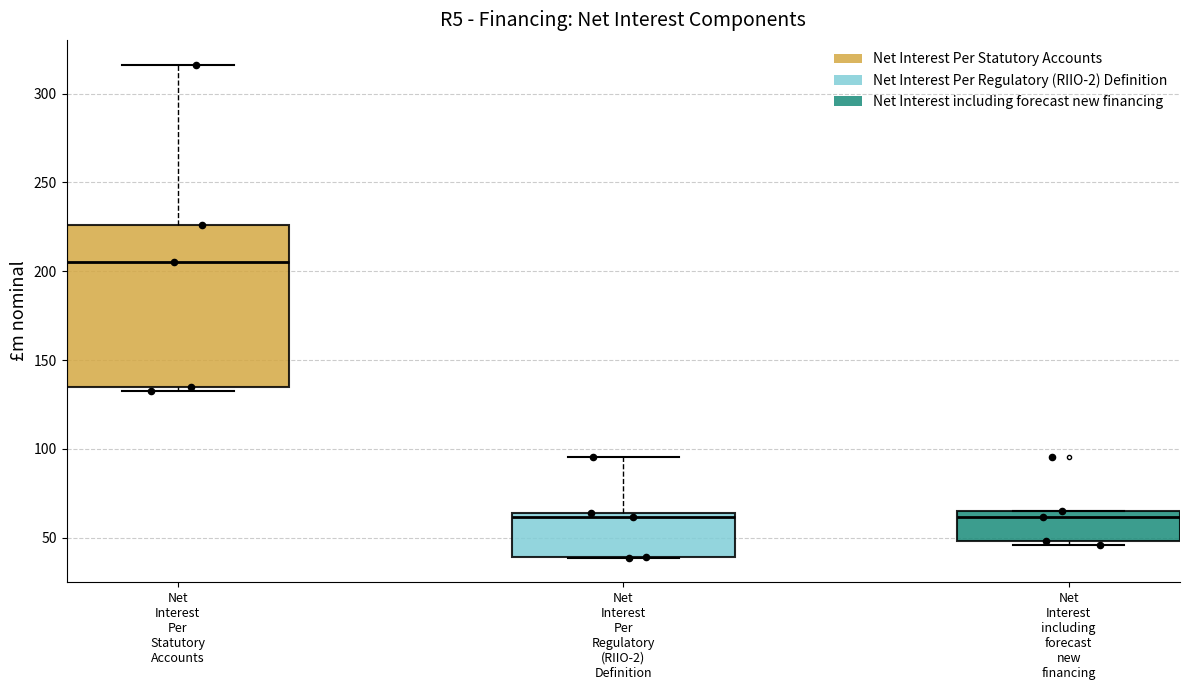

Where is the upper edge of the box for Net Interest including forecast new financing on the y-axis? The values are not printed on the chart, so give them approximately, as read against the axis.

65